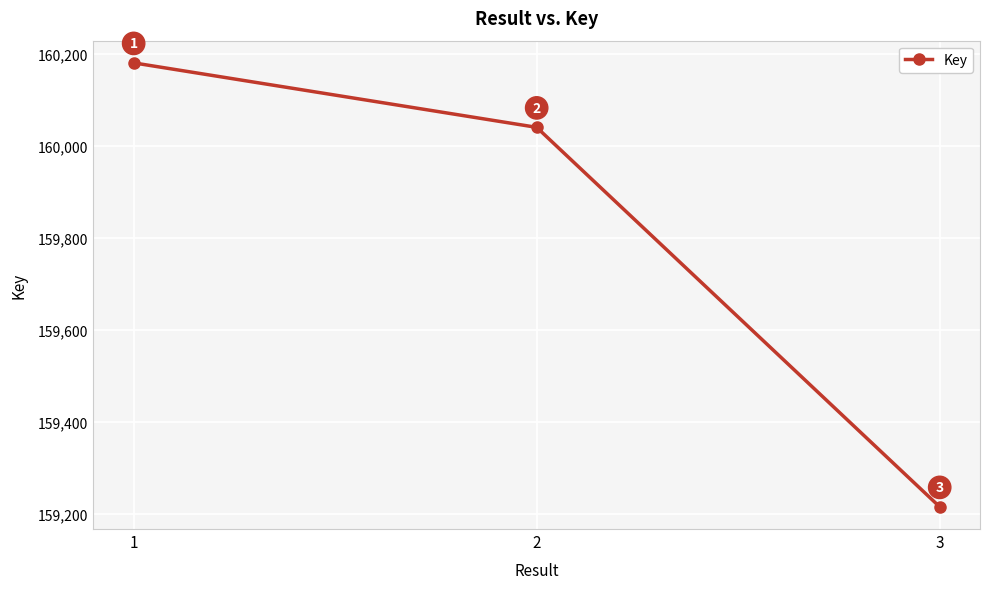

What is the sum of the values at 1 and 2?

320220